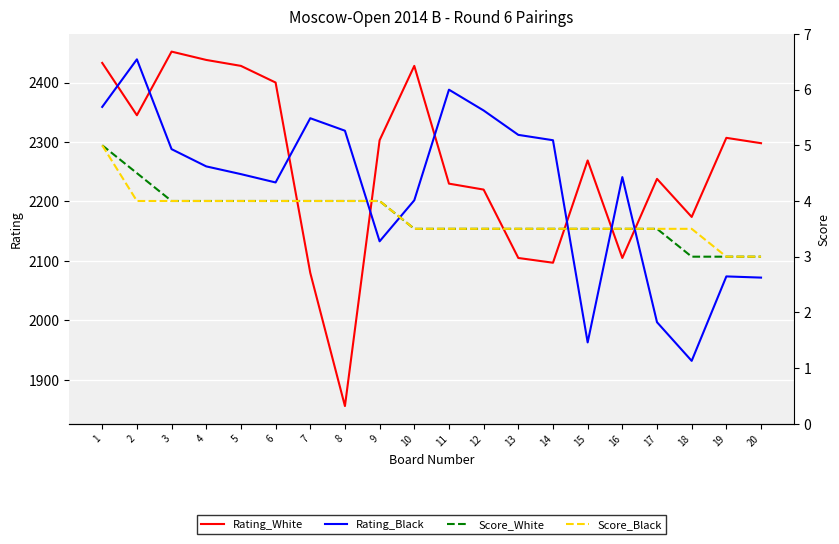

Reading left to right, extract all data points from this chart.

Rating_White: 1=2433.0	2=2345.0	3=2452.0	4=2438.0	5=2428.0	6=2400.0	7=2080.0	8=1856.0	9=2303.0	10=2428.0	11=2230.0	12=2220.0	13=2105.0	14=2097.0	15=2269.0	16=2105.0	17=2238.0	18=2174.0	19=2307.0	20=2298.0
Rating_Black: 1=2359.0	2=2439.0	3=2288.0	4=2259.0	5=2246.0	6=2232.0	7=2340.0	8=2319.0	9=2133.0	10=2202.0	11=2388.0	12=2353.0	13=2312.0	14=2303.0	15=1963.0	16=2241.0	17=1997.0	18=1932.0	19=2074.0	20=2072.0
Score_White: 1=5.0	2=4.5	3=4.0	4=4.0	5=4.0	6=4.0	7=4.0	8=4.0	9=4.0	10=3.5	11=3.5	12=3.5	13=3.5	14=3.5	15=3.5	16=3.5	17=3.5	18=3.0	19=3.0	20=3.0
Score_Black: 1=5.0	2=4.0	3=4.0	4=4.0	5=4.0	6=4.0	7=4.0	8=4.0	9=4.0	10=3.5	11=3.5	12=3.5	13=3.5	14=3.5	15=3.5	16=3.5	17=3.5	18=3.5	19=3.0	20=3.0